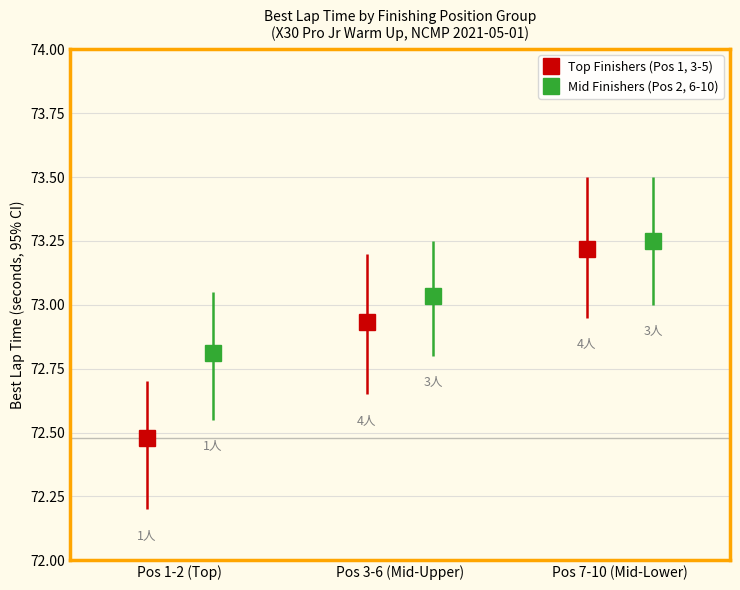

What is the maximum value for Top Finishers (Pos 1, 3-5)?

73.2